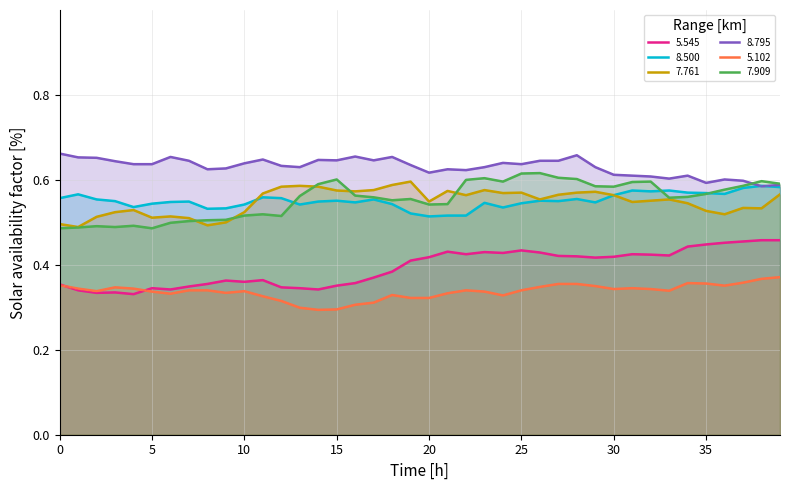

Which series has the largest range (max minus min)?

7.909